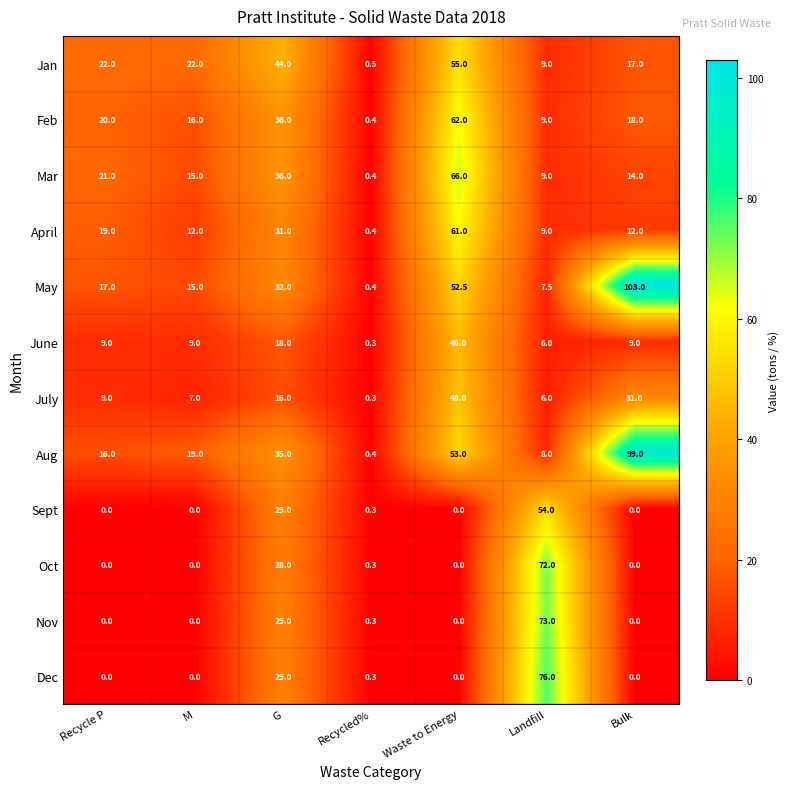

What is the spread (max minus min) of values at Recycled%?

0.2